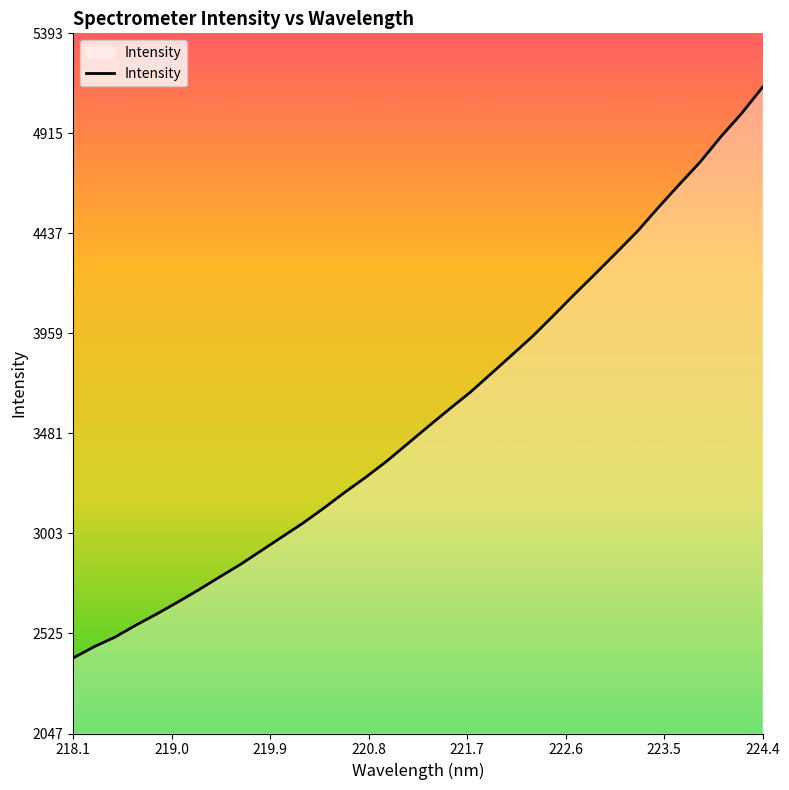

What is the smallest value displayed?

2408.0